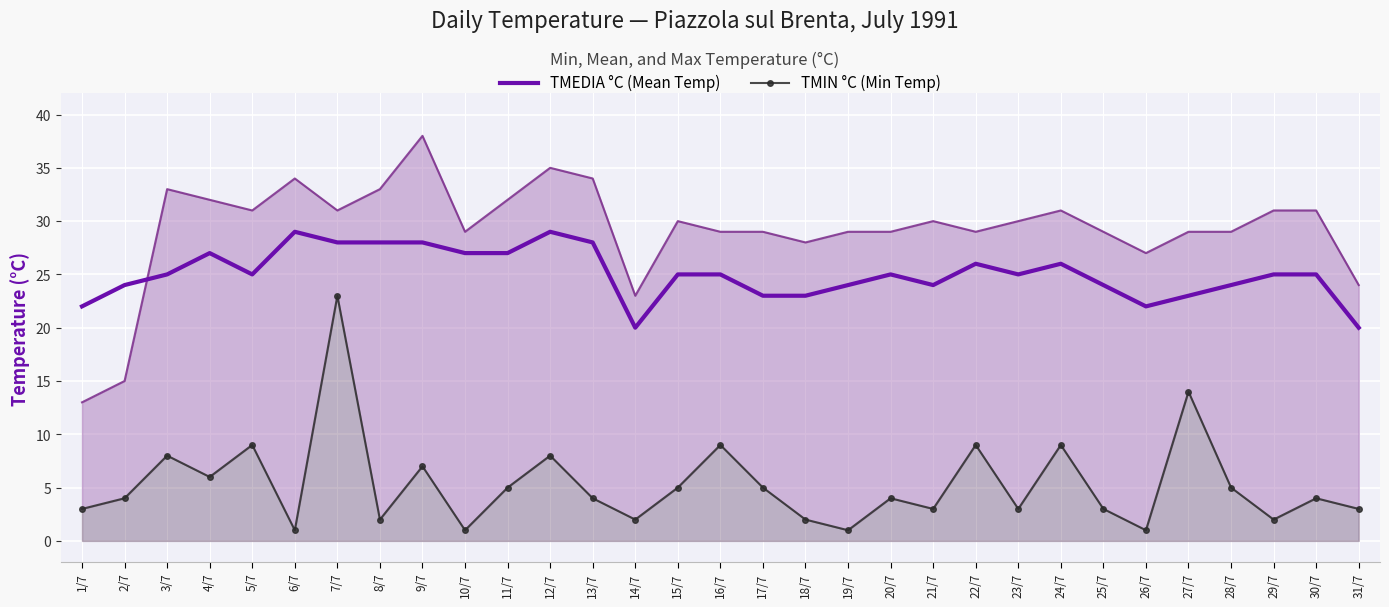

Which series has the largest range (max minus min)?

TMAX °C